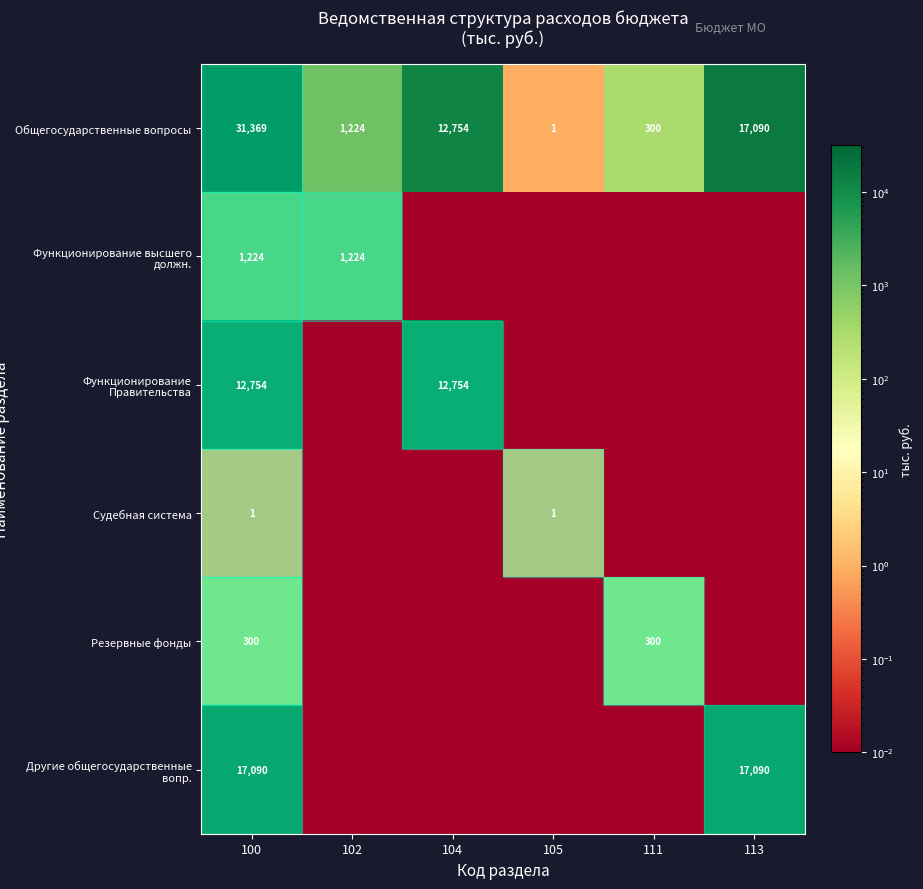

Rank the series at 100 from lowest to highest value.

Судебная система, Резервные фонды, Функционирование высшего должн., Функционирование Правительства, Другие общегосударственные вопр., Общегосударственные вопросы